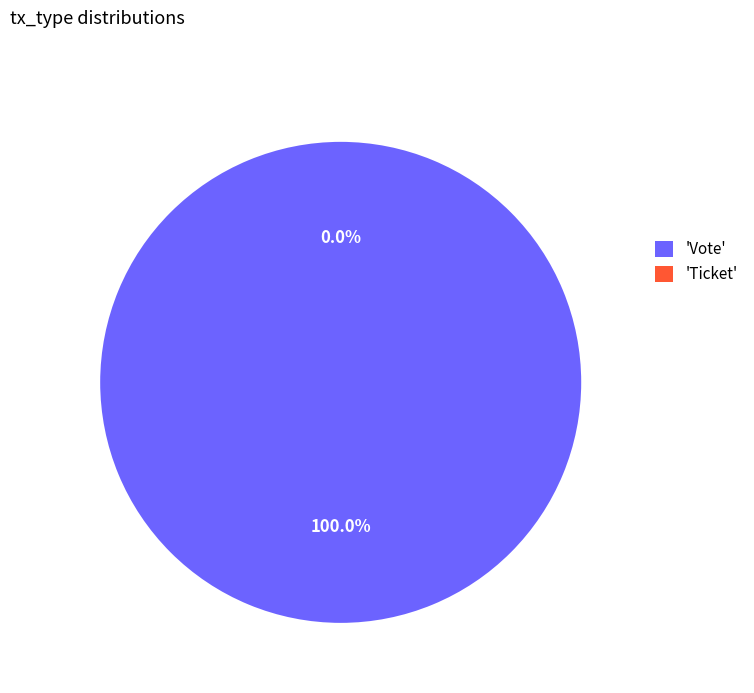

Is it true that Ticket is 0% of the pie?

True